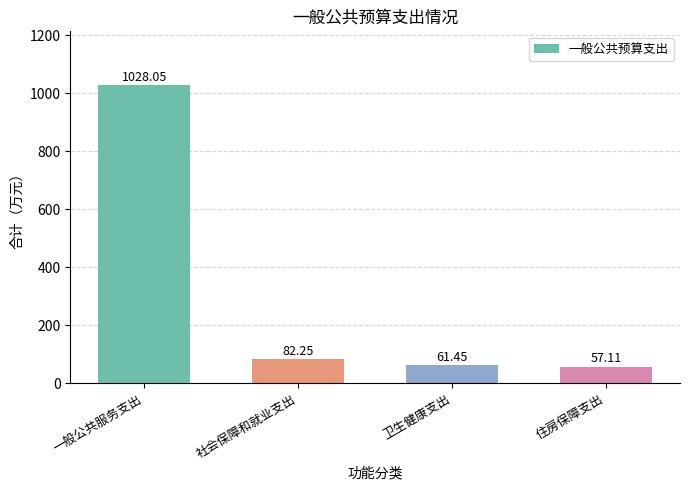

What is the average value?

307.2